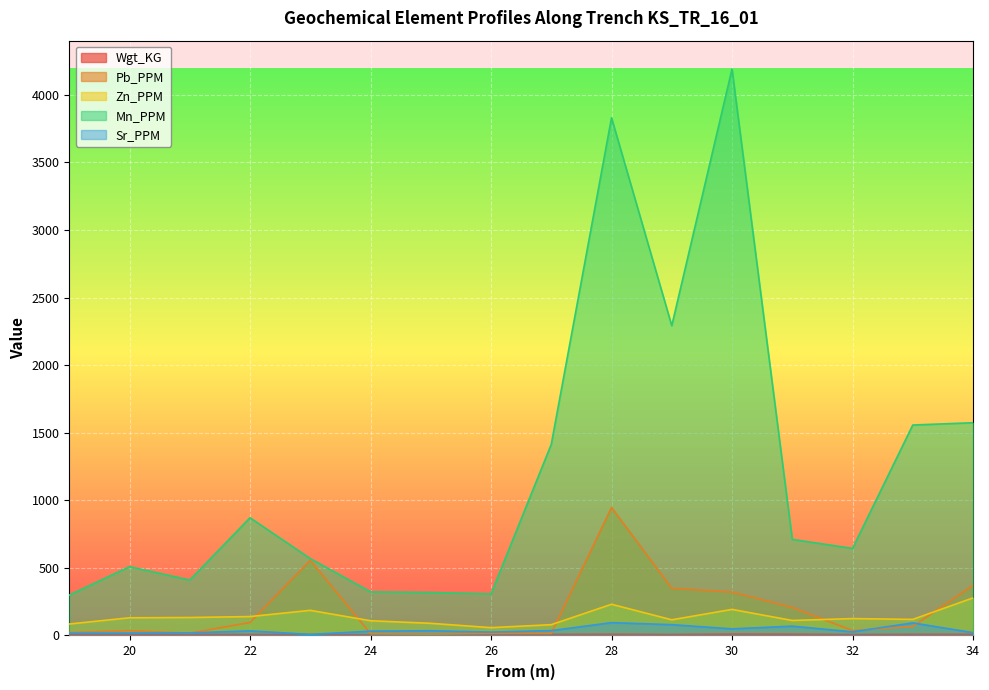

What is the value of the Wgt_KG point at the 7th from the left?

8.1